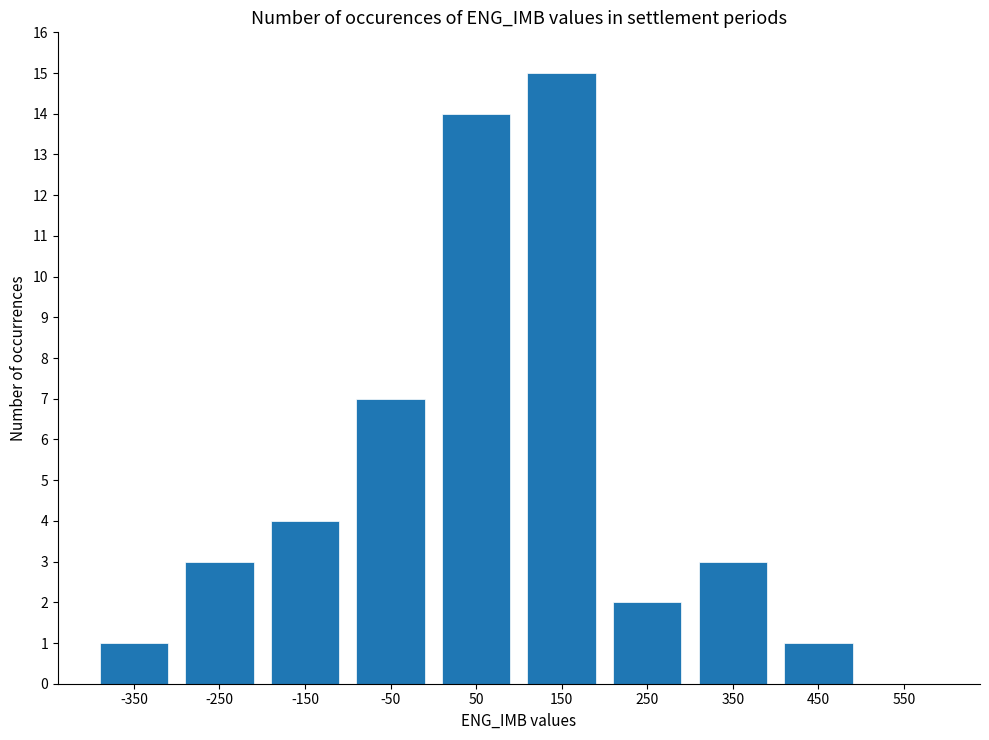

What is the sum of the values at 450 and 350?

4